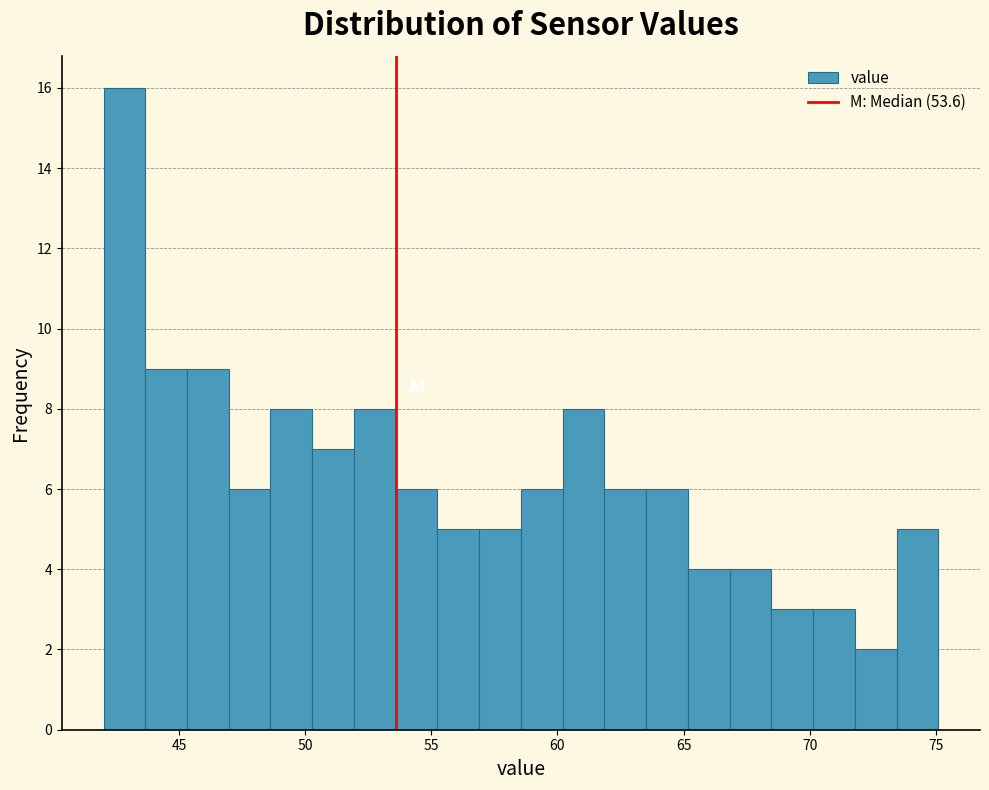

Read against the x-axis, roughly where is the centre of the tallest bar?

43.0